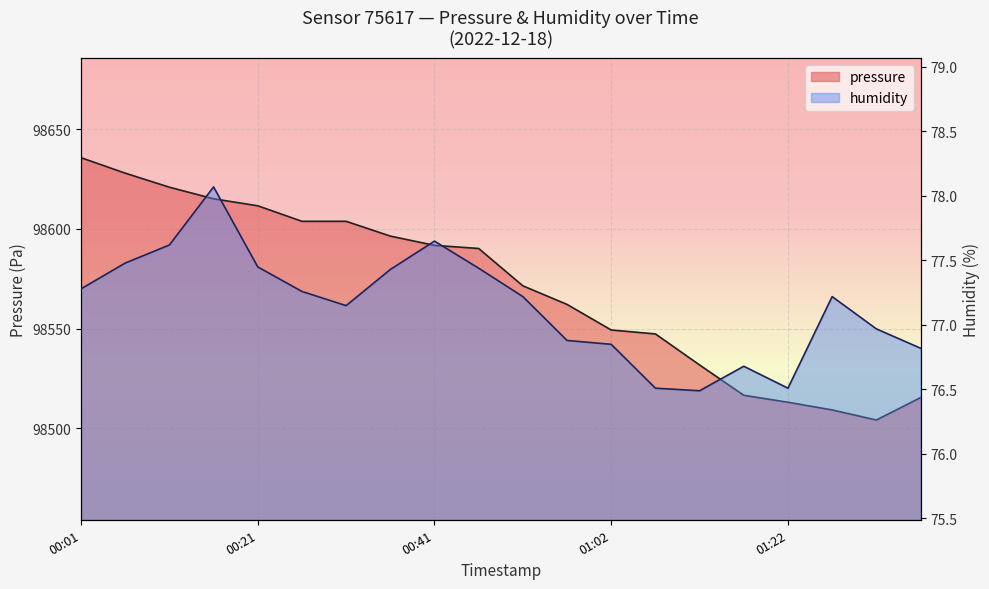

Does the chart display data point markers on the line(s)?

No